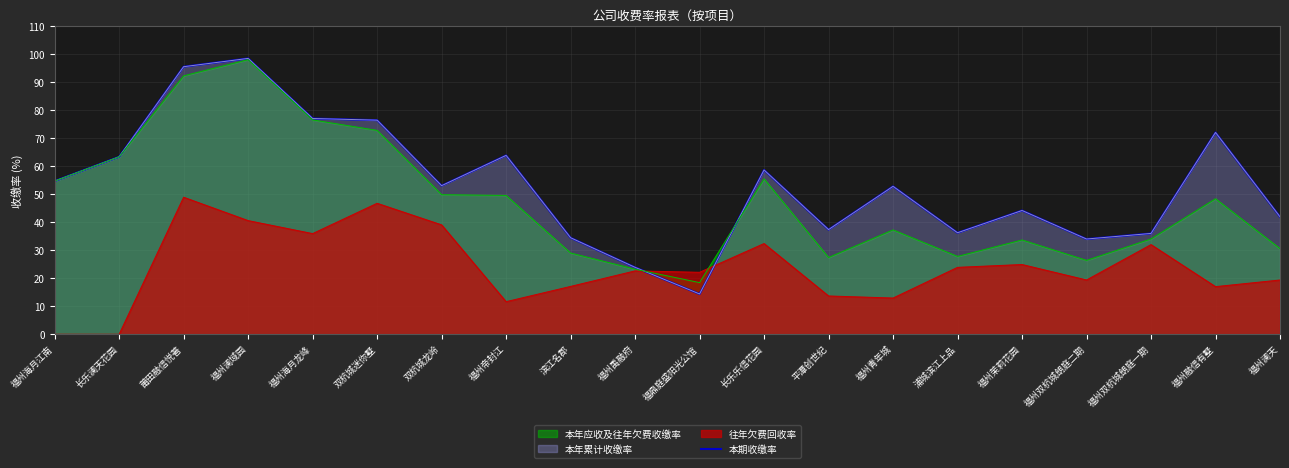

Reading left to right, list all the values displayed in this chart.

福州海月江南=54.7	长乐澜天花园=63.4	莆田融信悦著=95.5	福州澜域园=98.5	福州海月龙峰=77.0	双杭城迷你墅=76.4	双杭城龙岭=53.0	福州帝封江=63.9	滨江名郡=34.5	福州禹融府=23.9	福鼎庭盛阳光公馆=14.4	长乐乐信花园=58.6	平潭创世纪=37.4	福州青年城=52.8	浦城滨江上品=36.2	福州茉莉花园=44.2	福州双杭城朗庭二期=34.0	福州双杭城朗庭一期=36.0	福州融信有墅=72.0	福州澜天=41.9